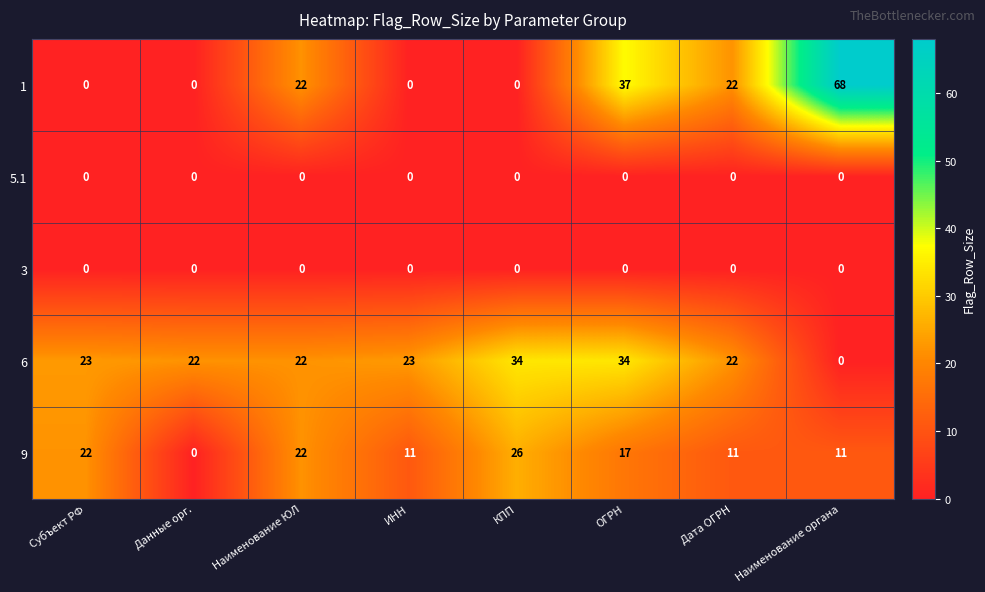

Count the 1 values in the range 0 to 37.

7